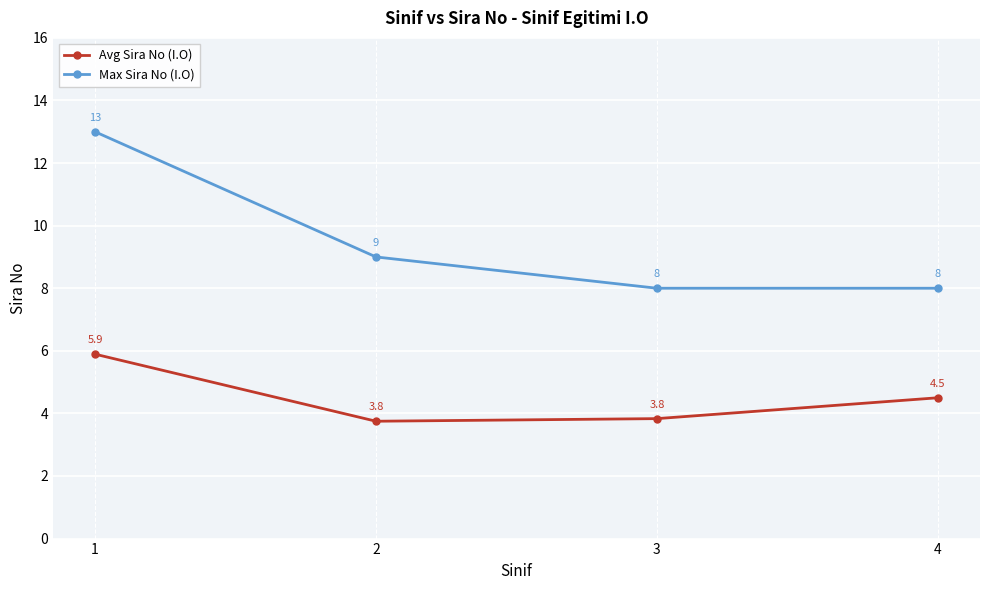

How many data points does each series have?

4